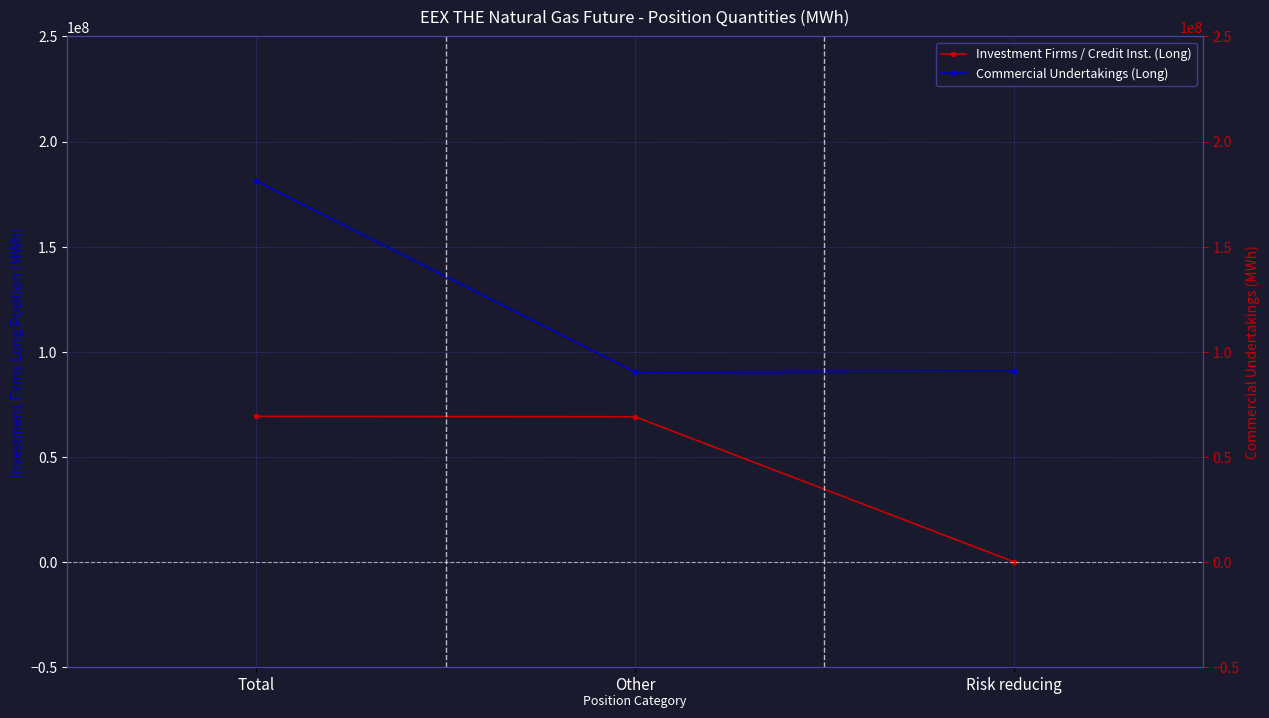

Which has a higher value, Other or Risk reducing?

Other